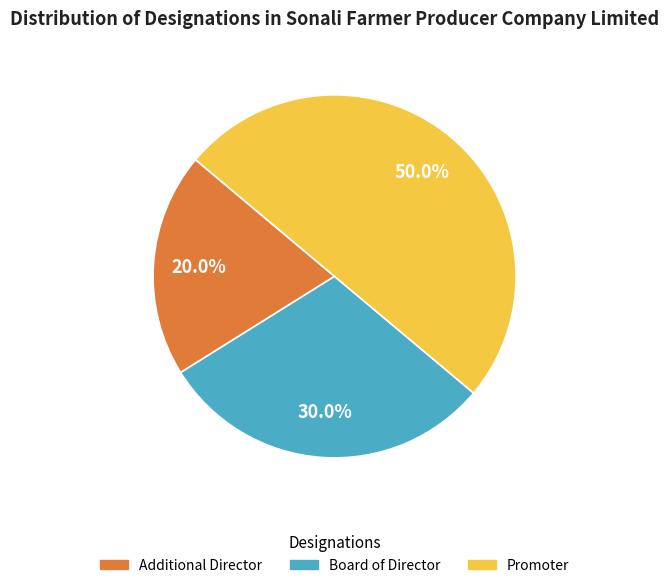

Does Additional Director account for over 50% of the chart?

No